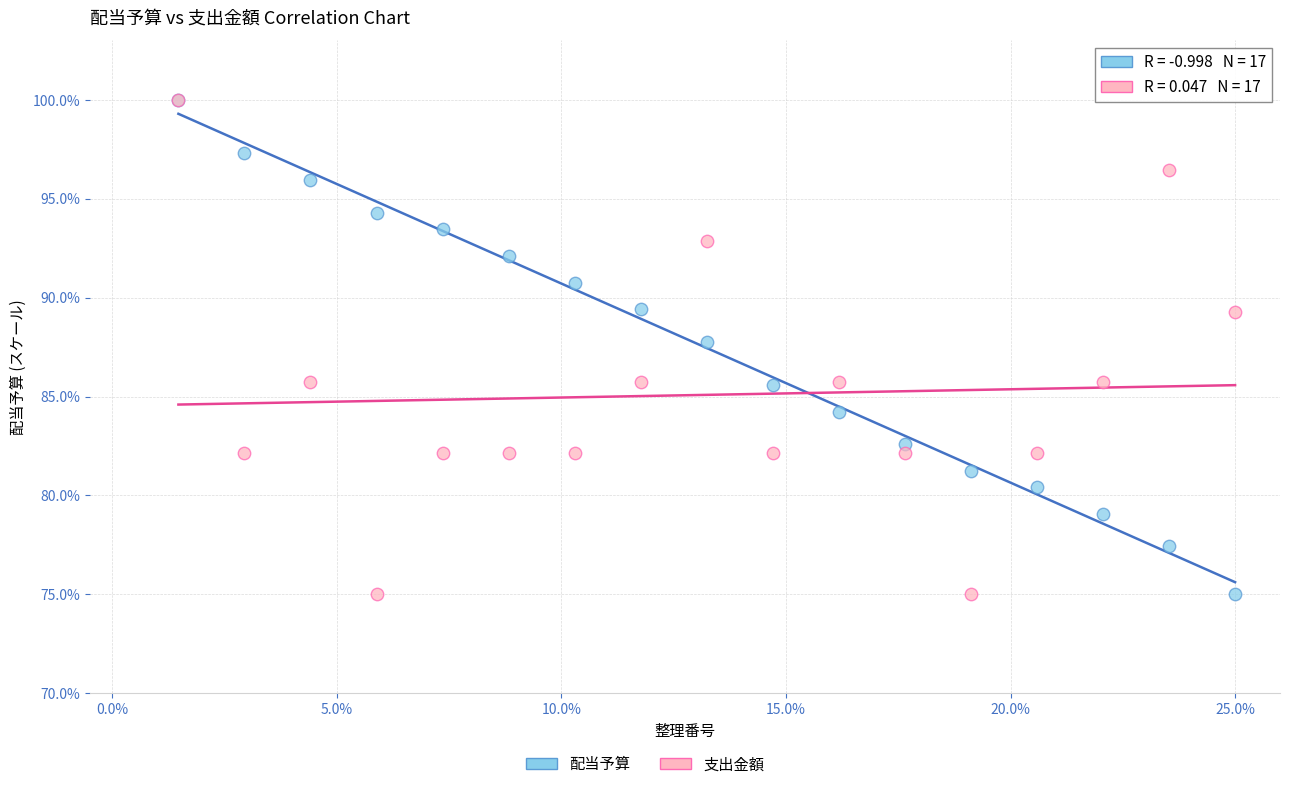

Across all series, what Y value is closest to 87?

87.8